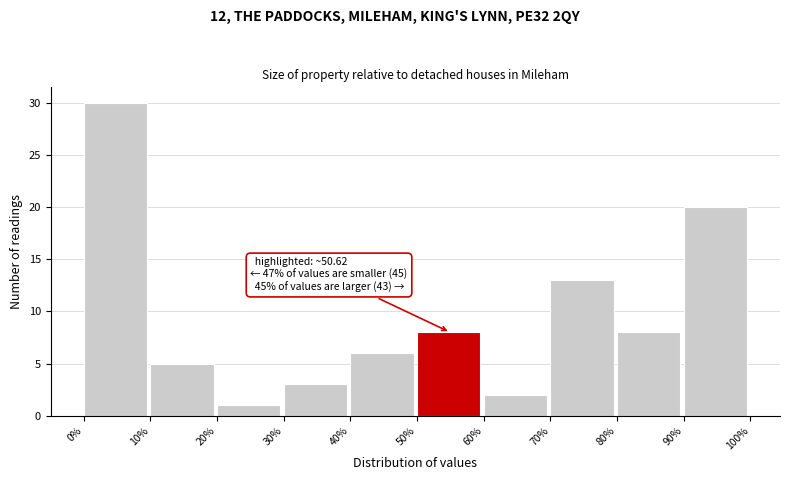

Which range on the x-axis has the tallest bar?

0% to 10%